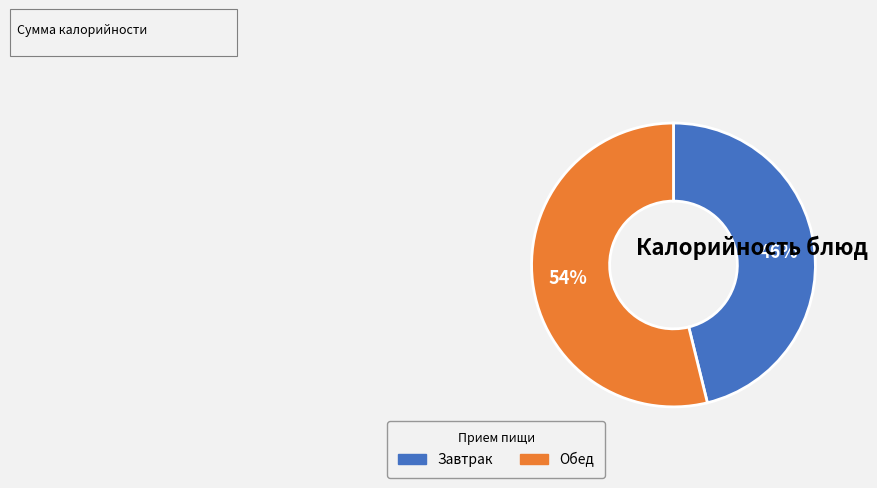

Is there any slice that represents more than half of the pie?

Yes